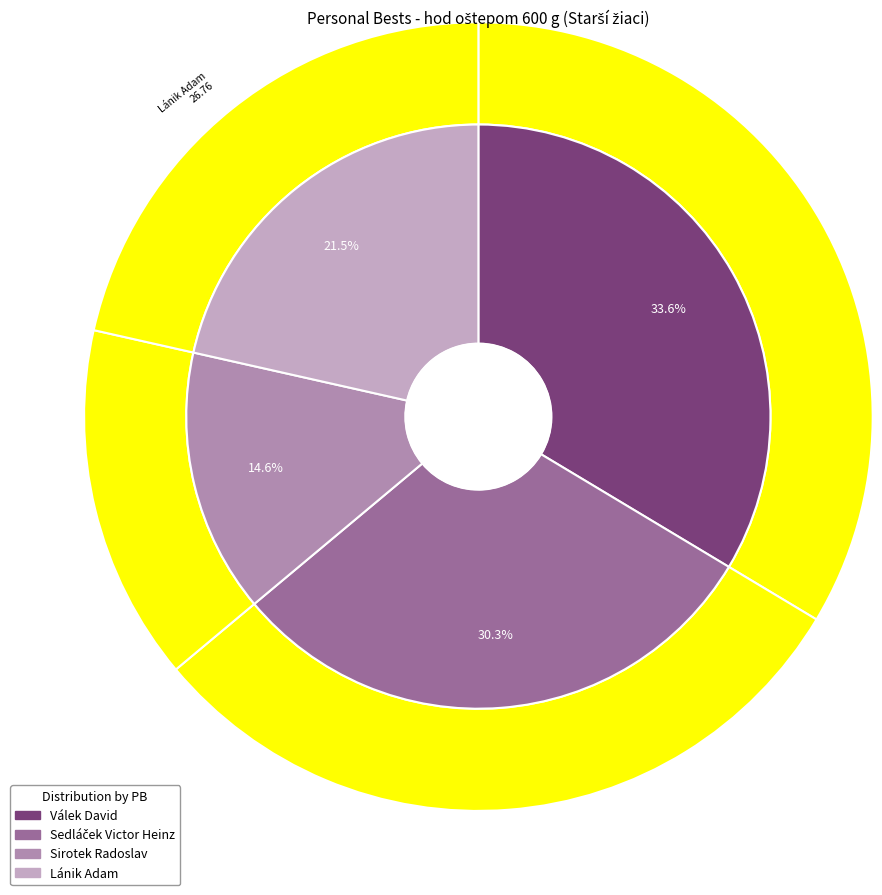

To the nearest percent, what is the combined percentage of Sedláček Victor Heinz and Sirotek Radoslav?

45%